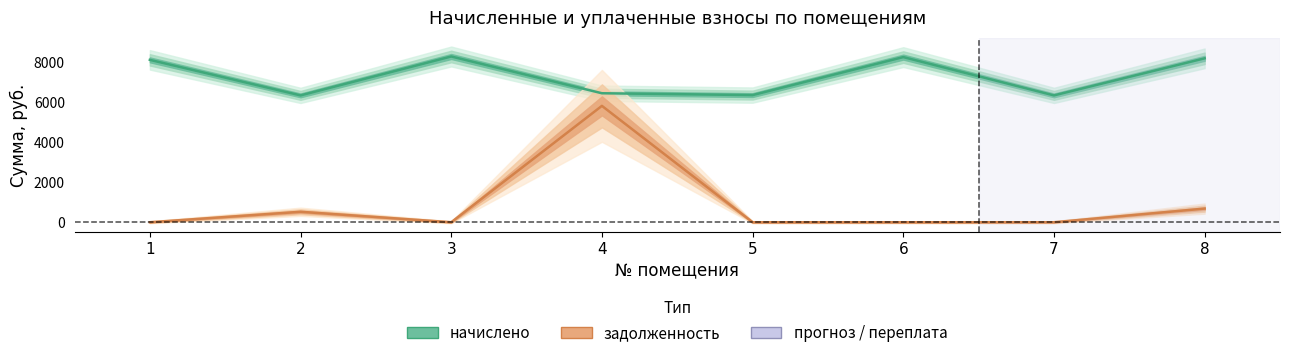

Reading right to left, extract all data points from this chart.

начислено: 8217.6	6359.0	8279.0	6374.4	6466.6	8309.8	6359.0	8140.8
задолженность: 684.8	0.0	0.0	0.0	5834.2	0.0	524.4	0.0